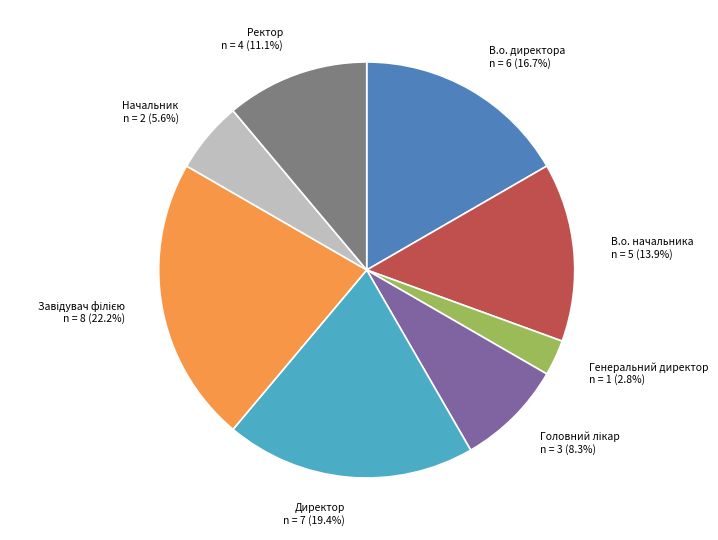

To the nearest percent, what is the difference between the largest and smallest slice percentages?

19%